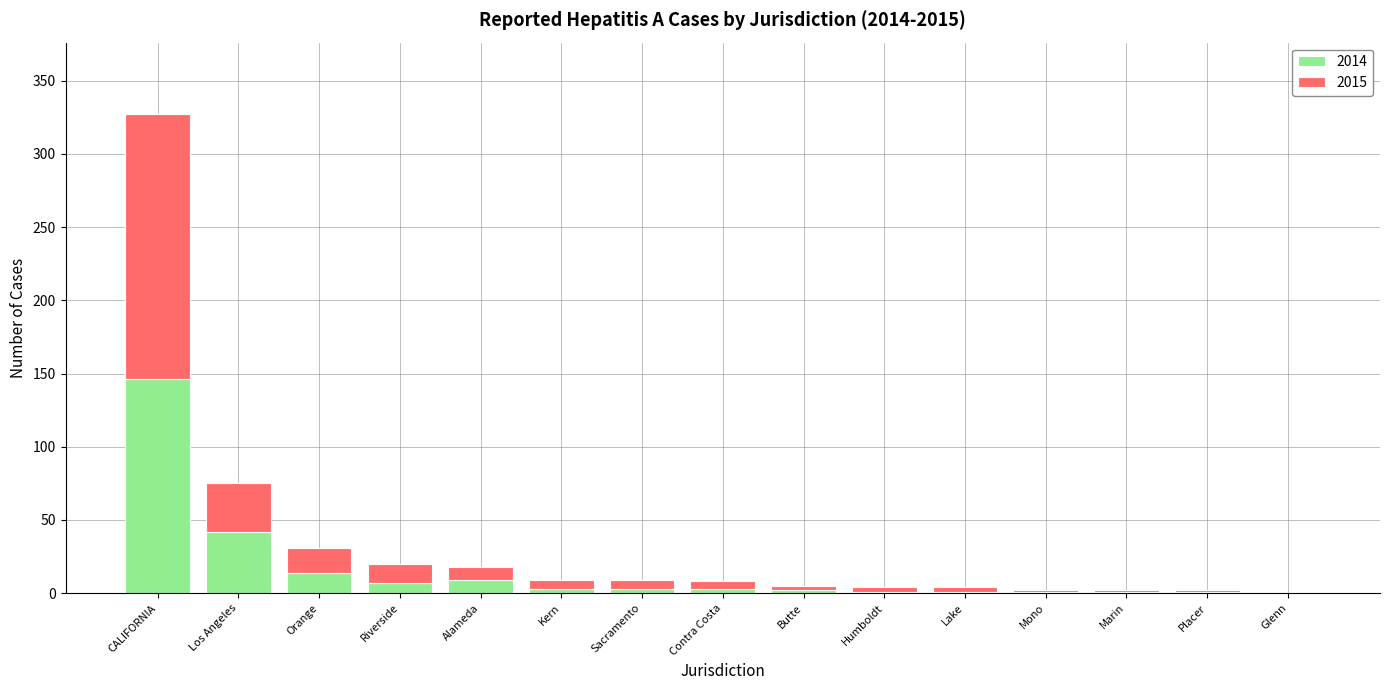

How many categories are shown in the chart?

15